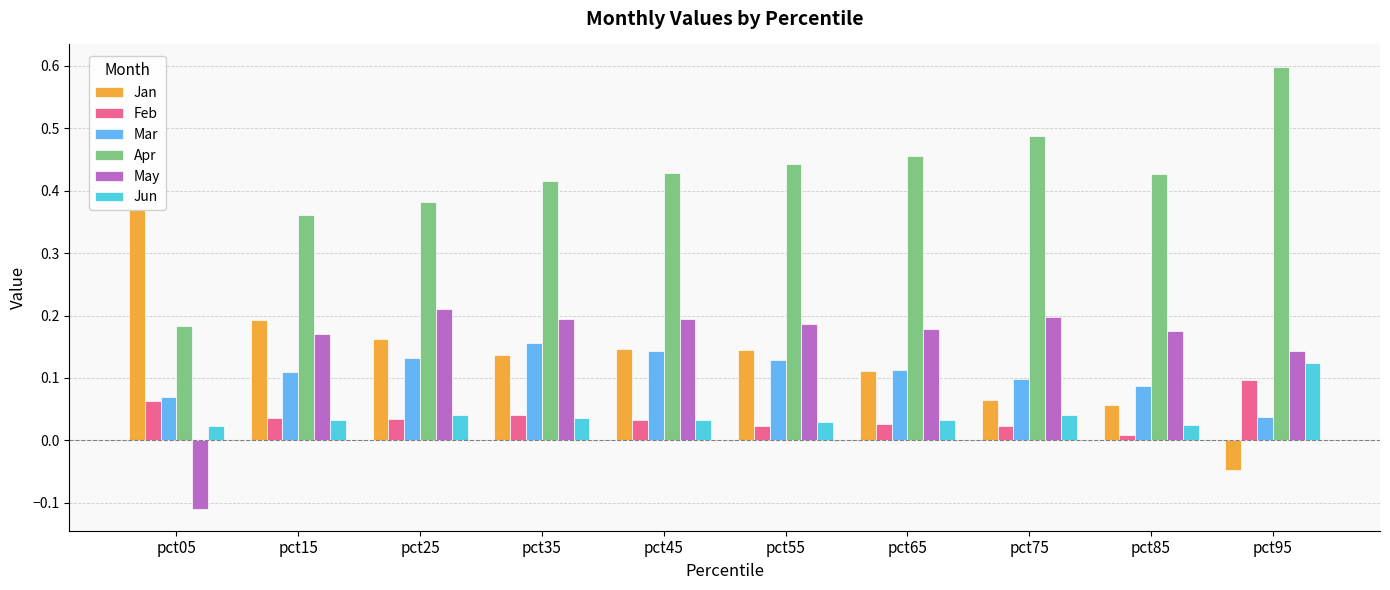

Which has a higher value, pct45 or pct35?

pct45